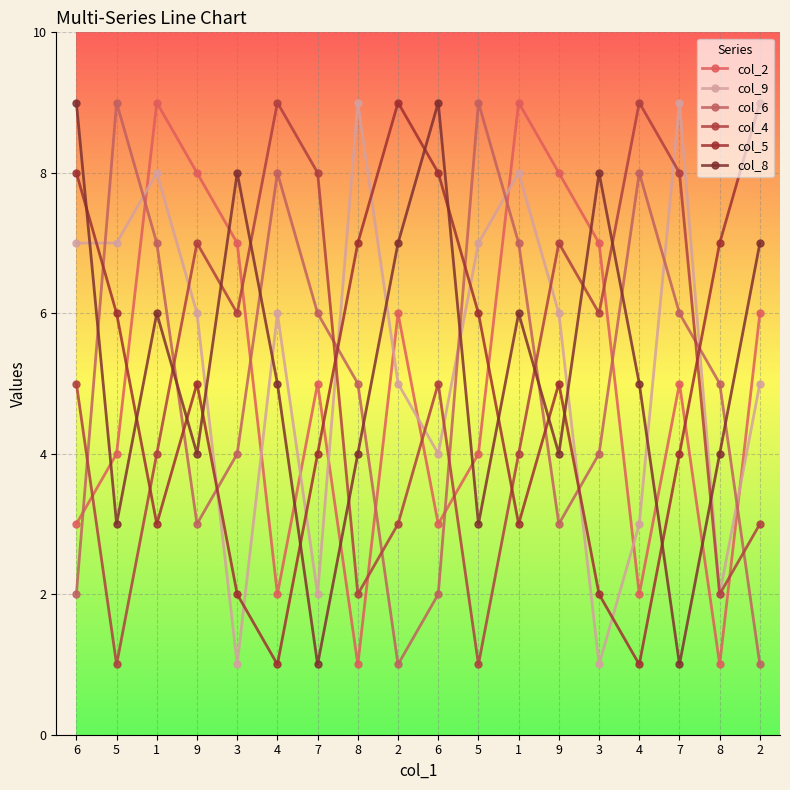

Does the chart have visible grid lines?

Yes